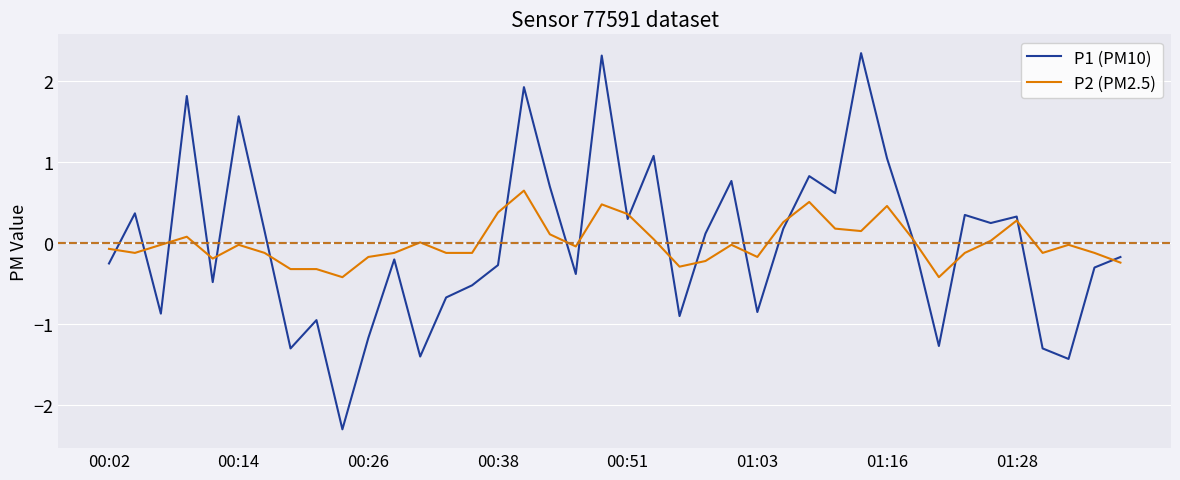

What is the greatest value displayed?

2.3